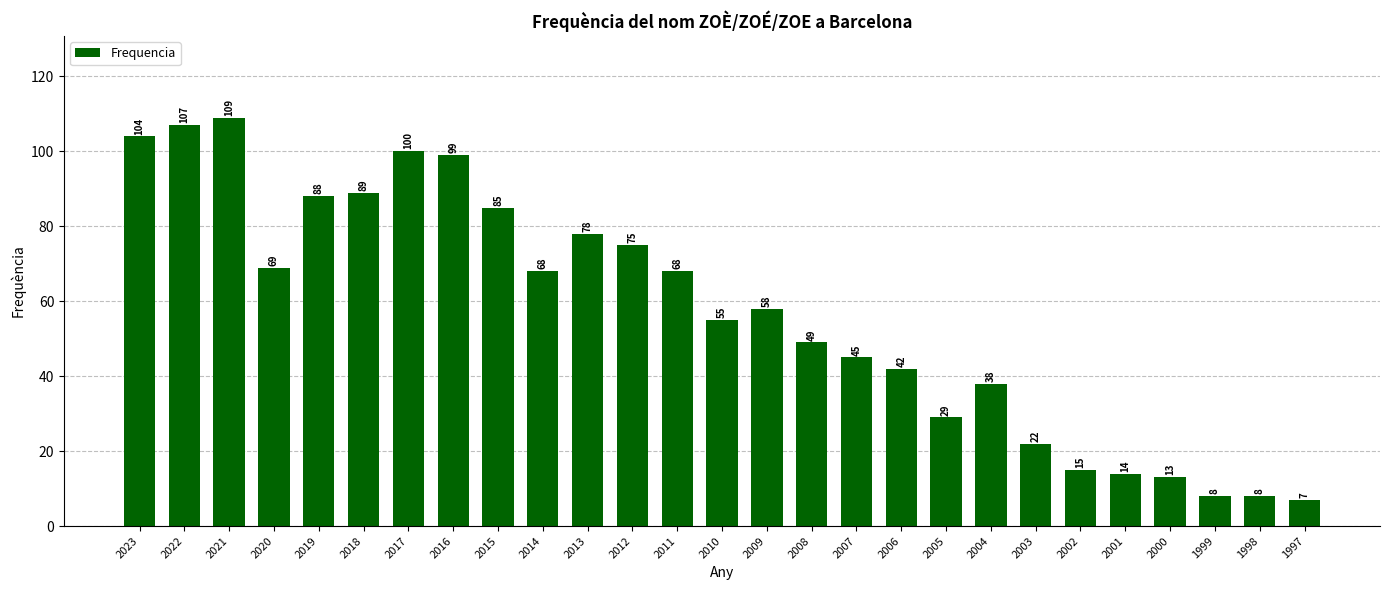

The chart shows a value of 26 at 2021. True or false?

False